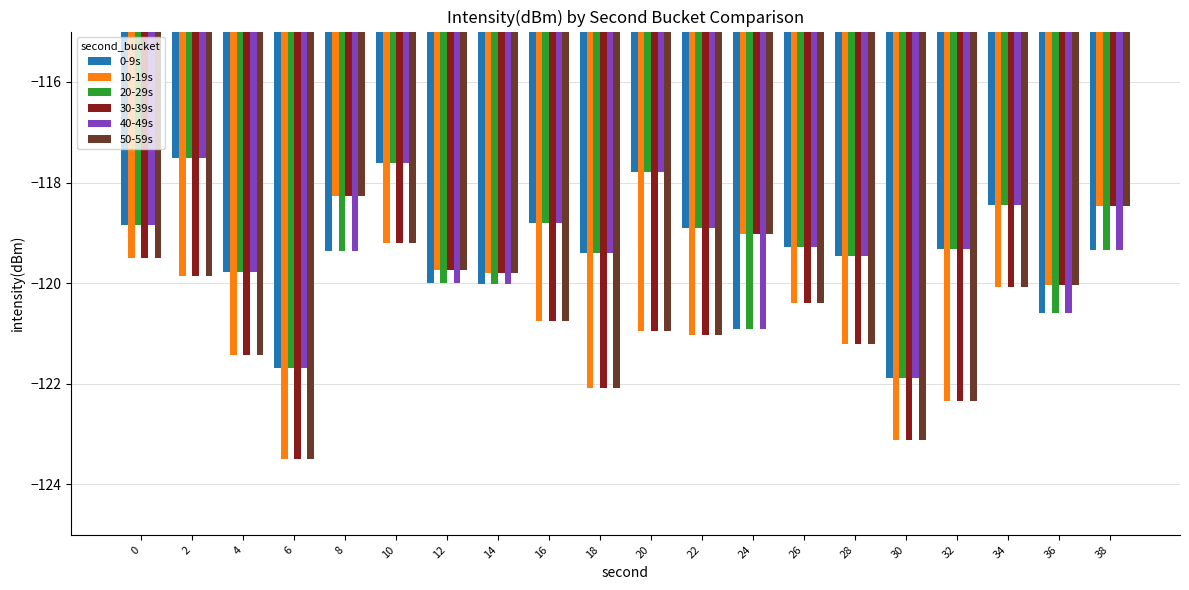

At which category is the sum across all series the highest?

10